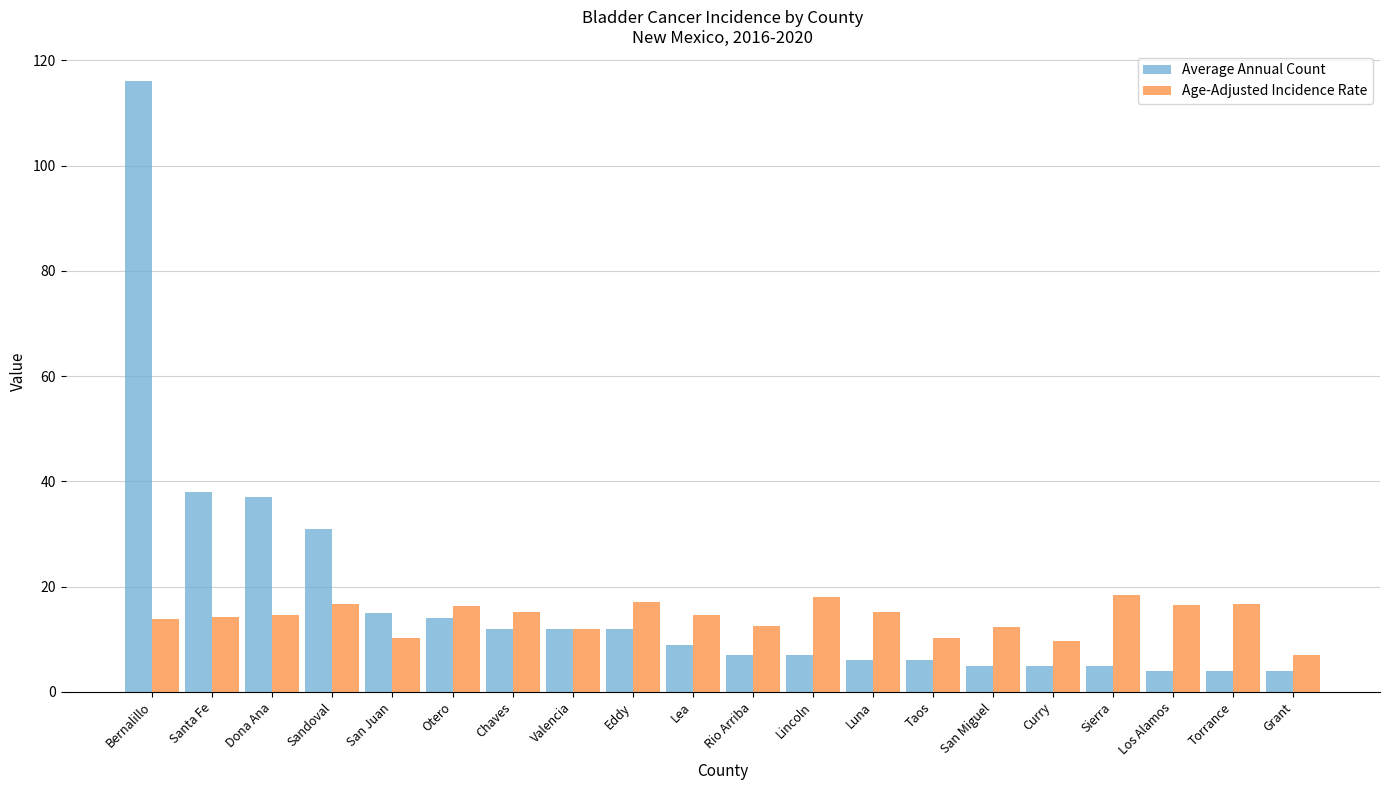

What value does the Average Annual Count series have at Bernalillo?

116.0